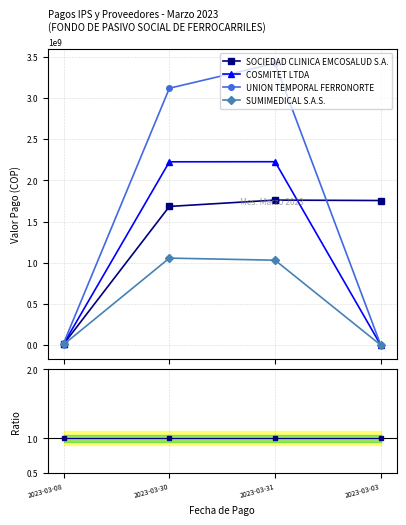

True or false: SOCIEDAD CLINICA EMCOSALUD S.A. has more than 0 interior local peaks.

True